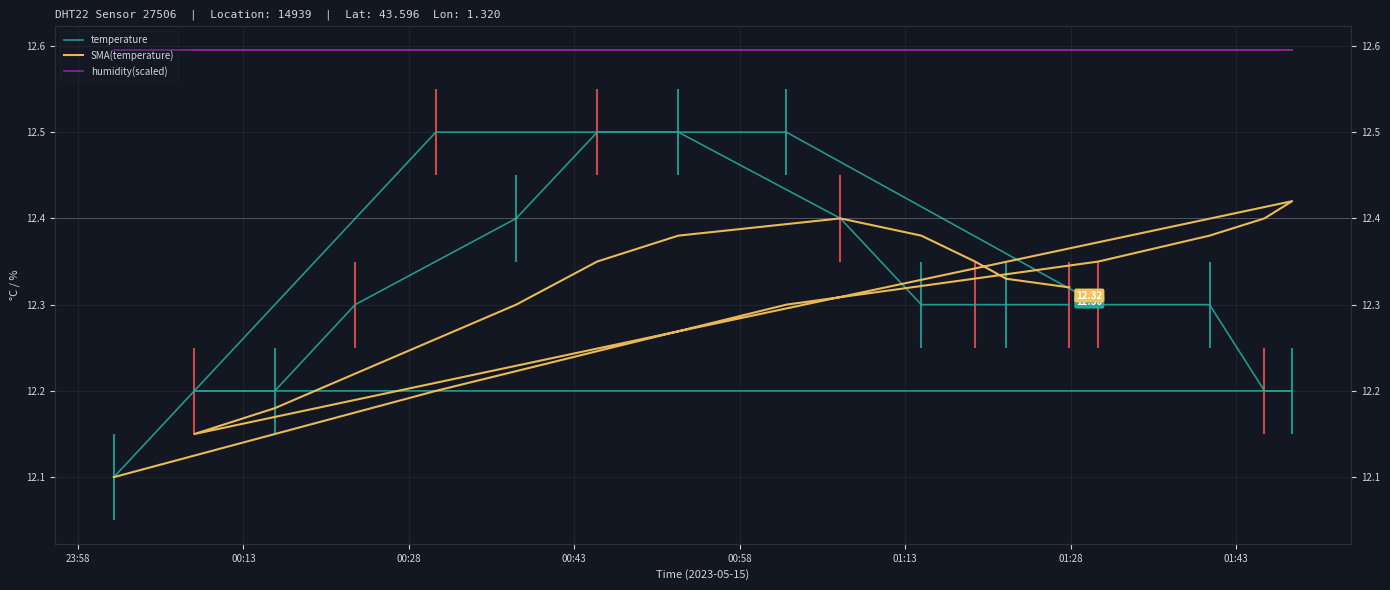

How many data points does each series have?

18